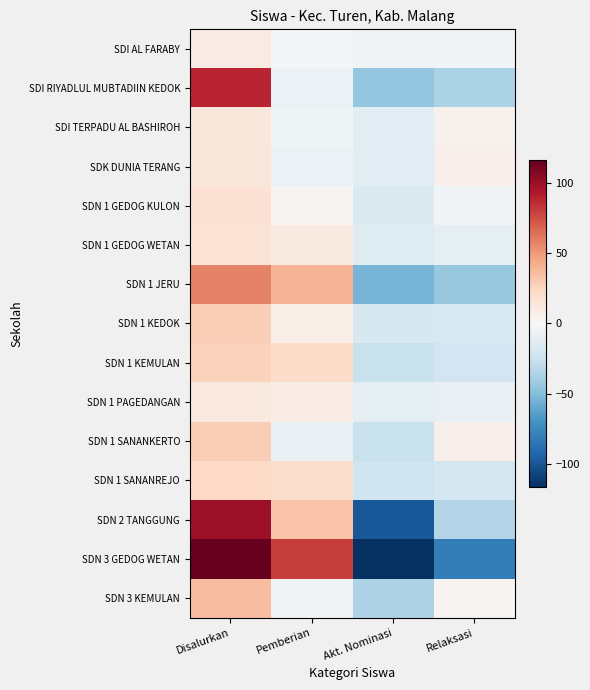

Between Relaksasi and Pemberian, which is larger?

Pemberian